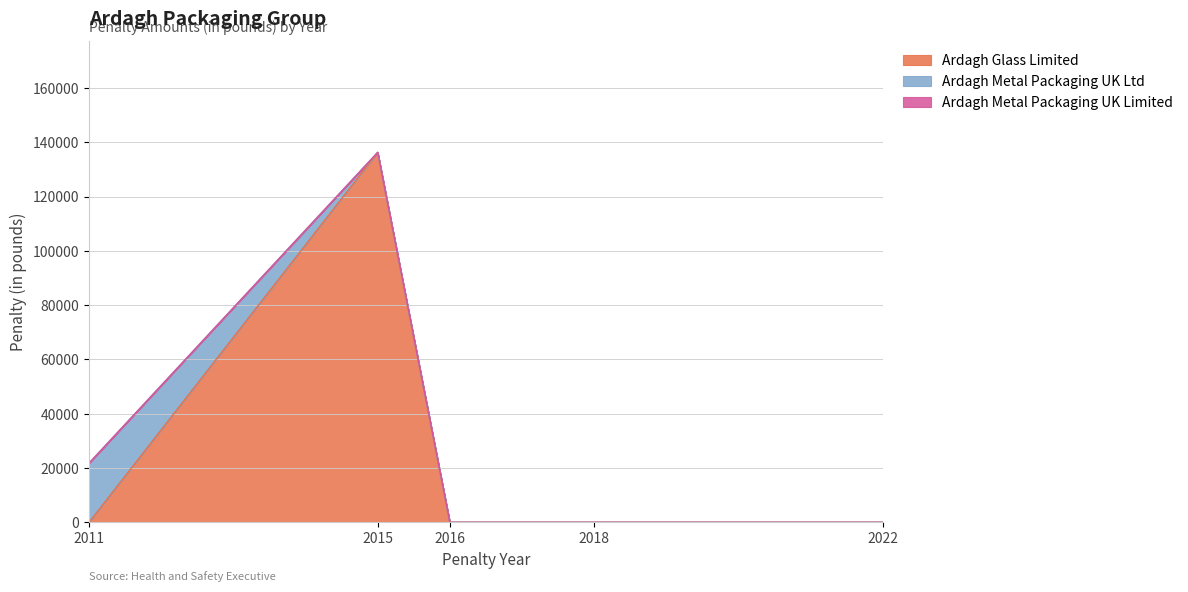

Count the Ardagh Glass Limited values in the range 0 to 136310.

3